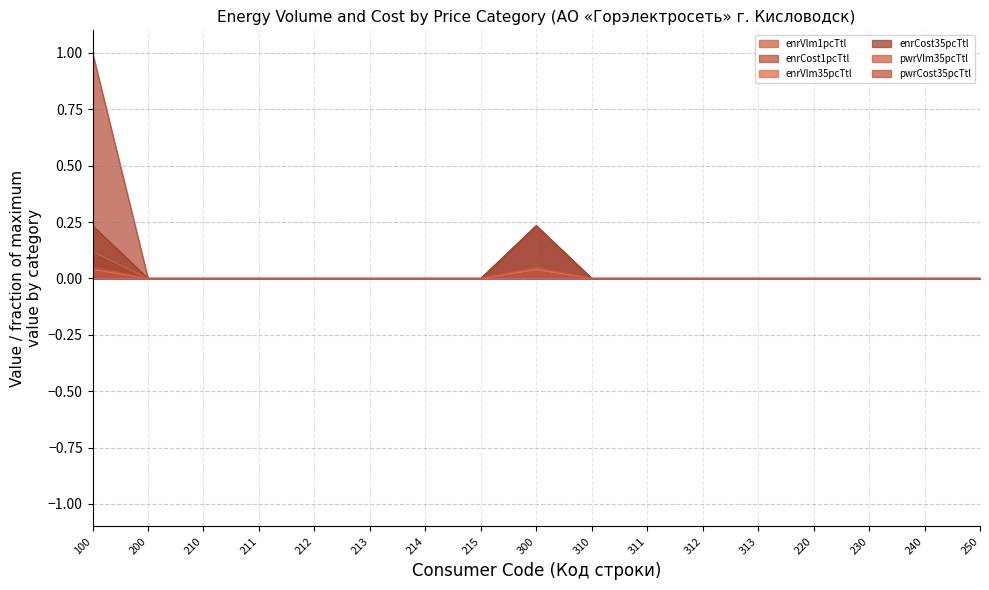

Does the chart have visible grid lines?

Yes